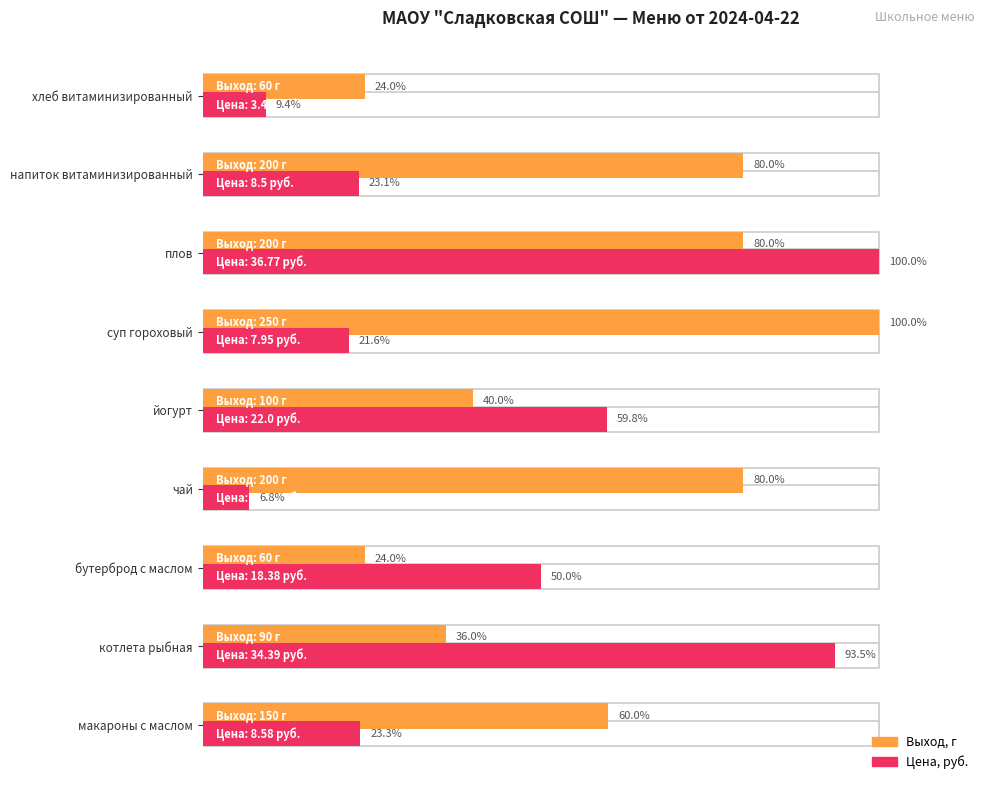

Which series changed the most between котлета рыбная and чай?

Цена, руб.